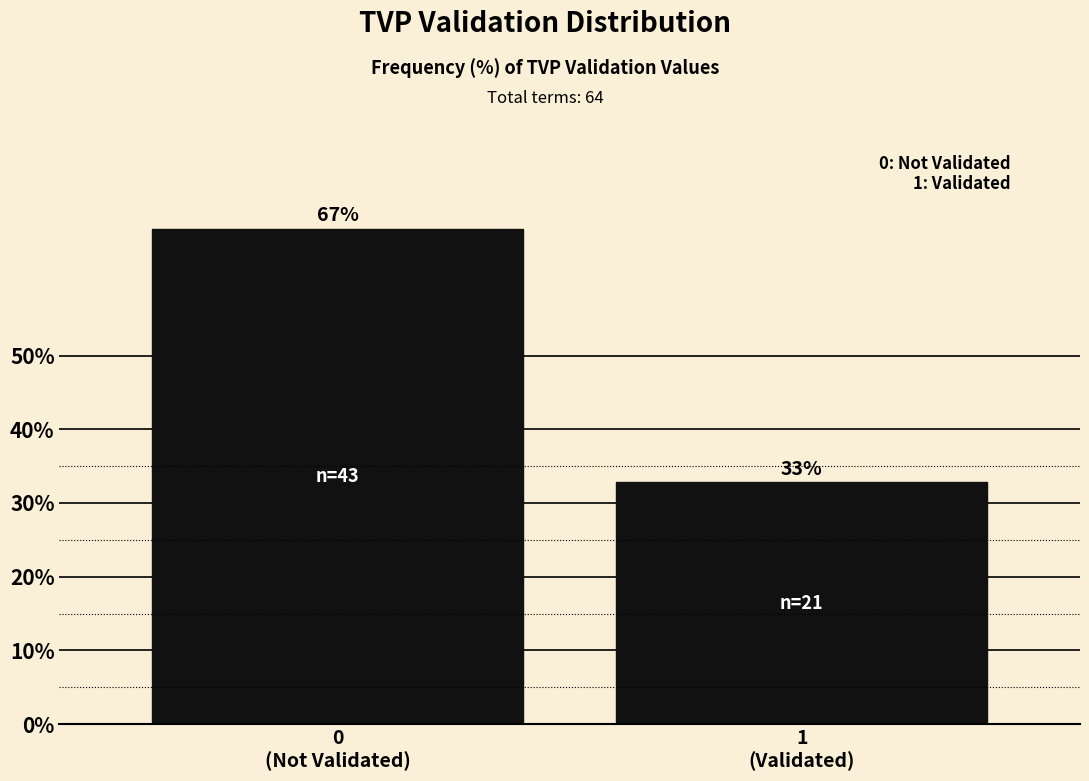

What is the smallest value displayed?

32.8